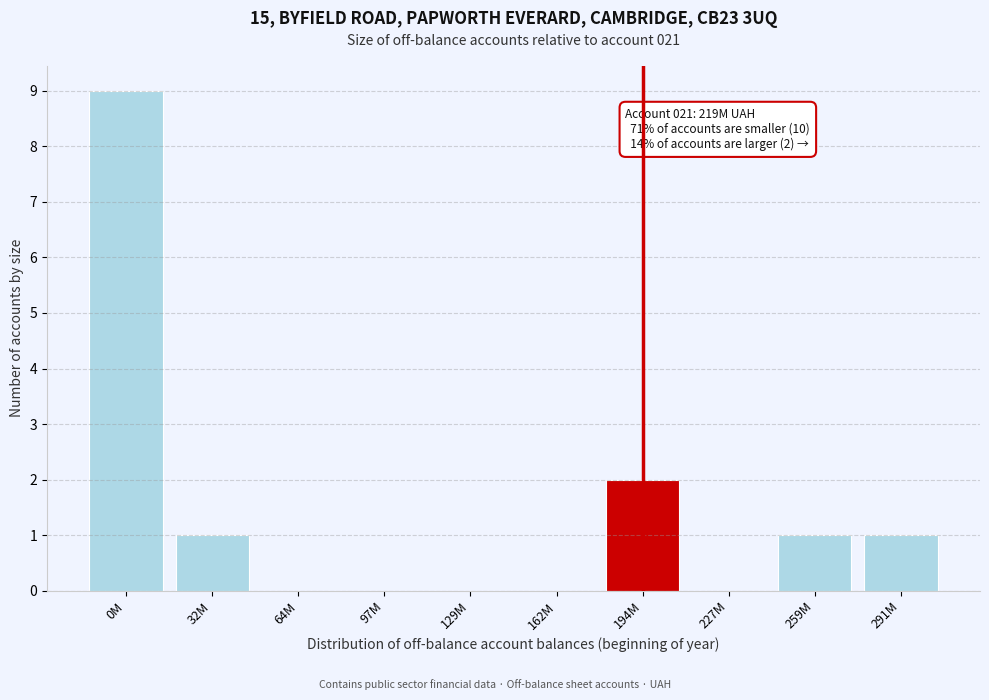

Reading left to right, what are all the values shown in this chart?

0M=9	32M=1	64M=0	97M=0	129M=0	162M=0	194M=2	227M=0	259M=1	291M=1